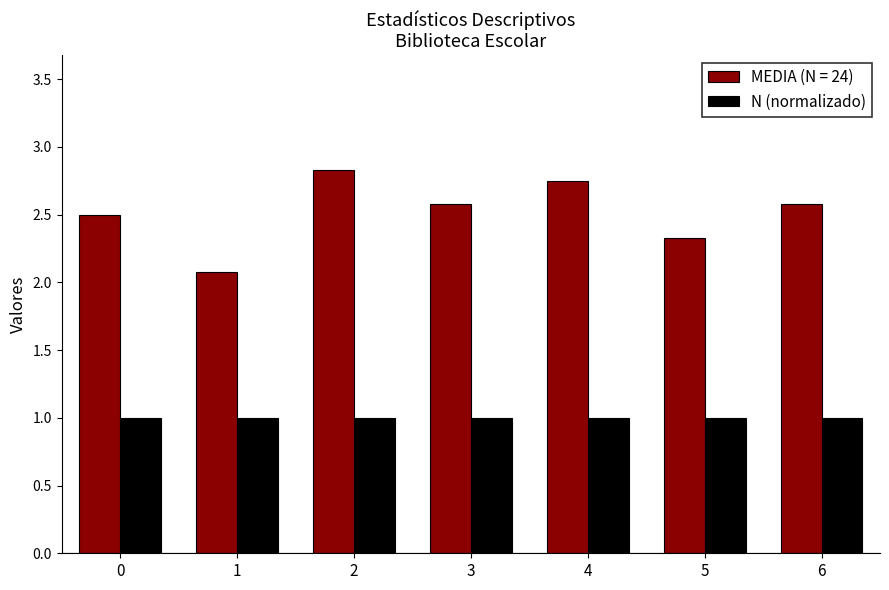

What is the average value of the N (normalizado) series?

1.0